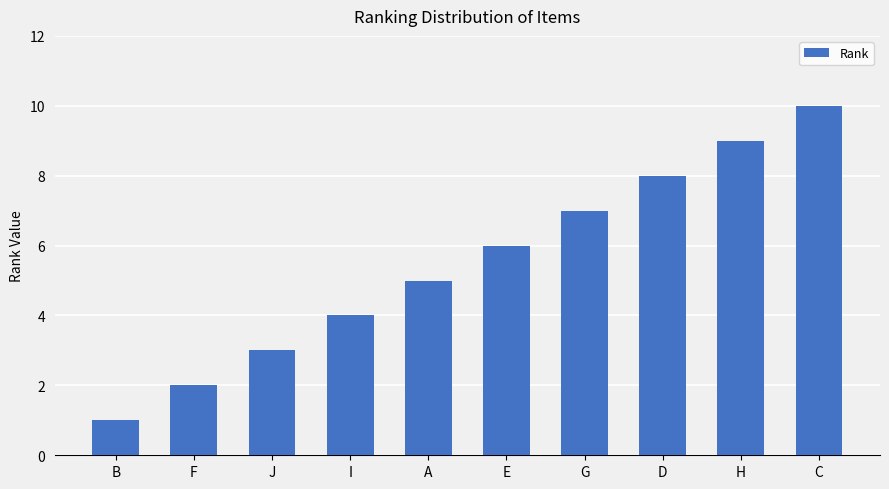

Does the chart contain any negative values?

No